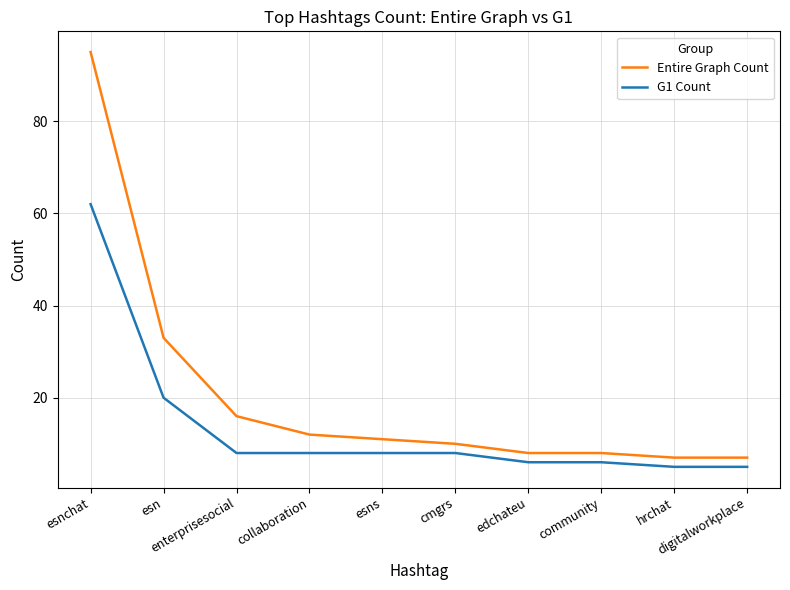

What is the lowest value of the G1 Count series?

5